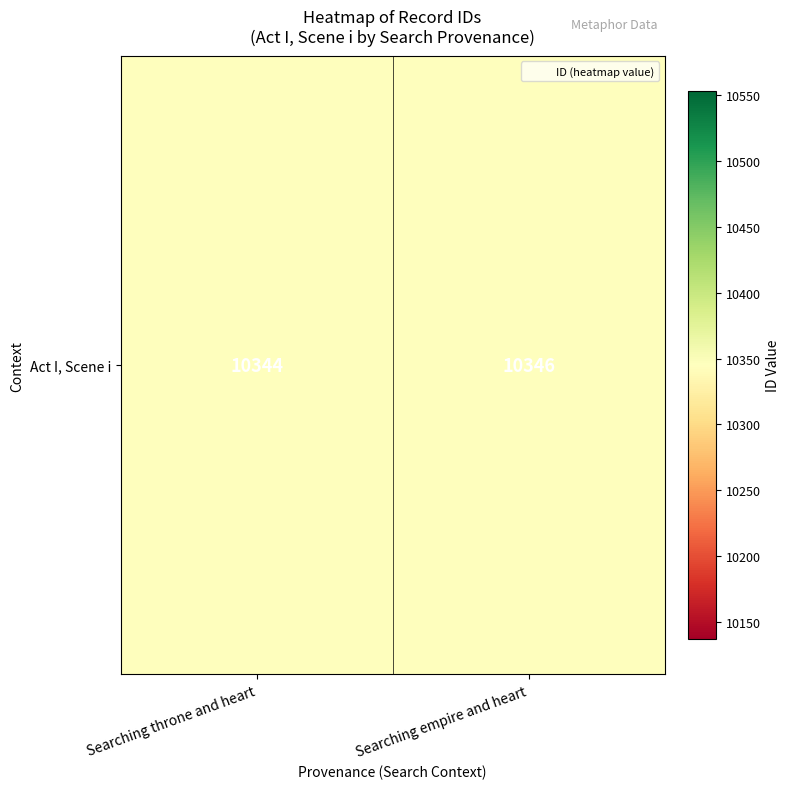

What is the ratio of the value at Searching throne and heart to the value at Searching empire and heart?

1.0